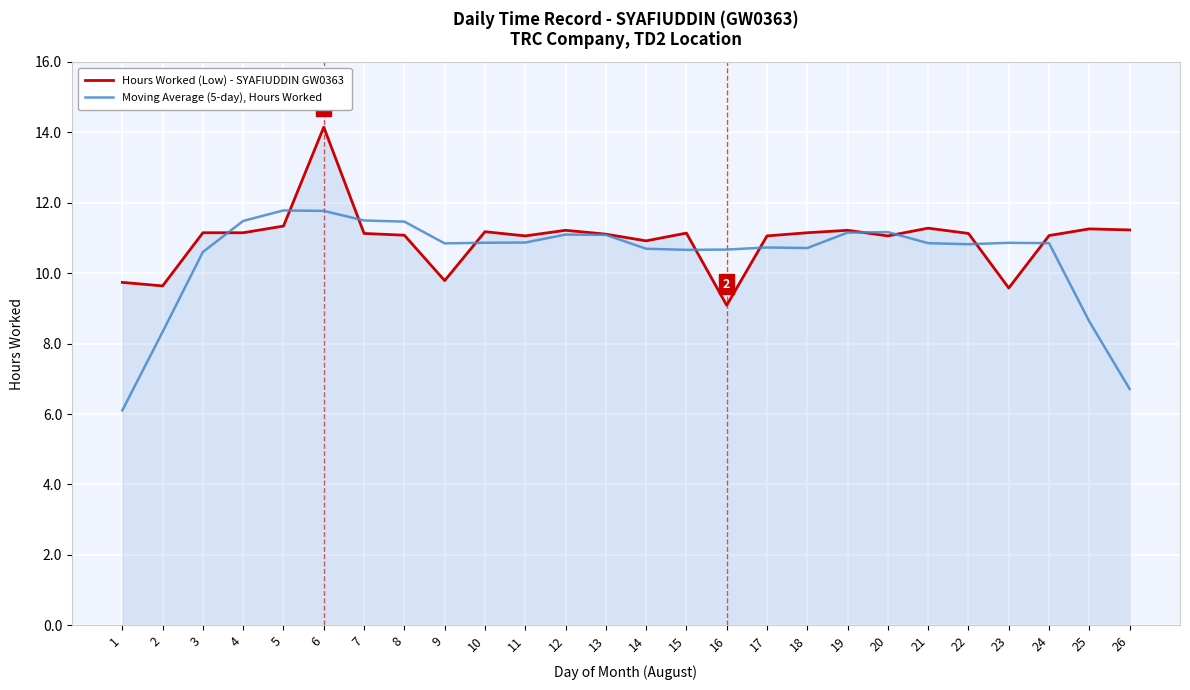

Is it true that Hours Worked (Low) - SYAFIUDDIN GW0363 equals 3.0 at 17?

False